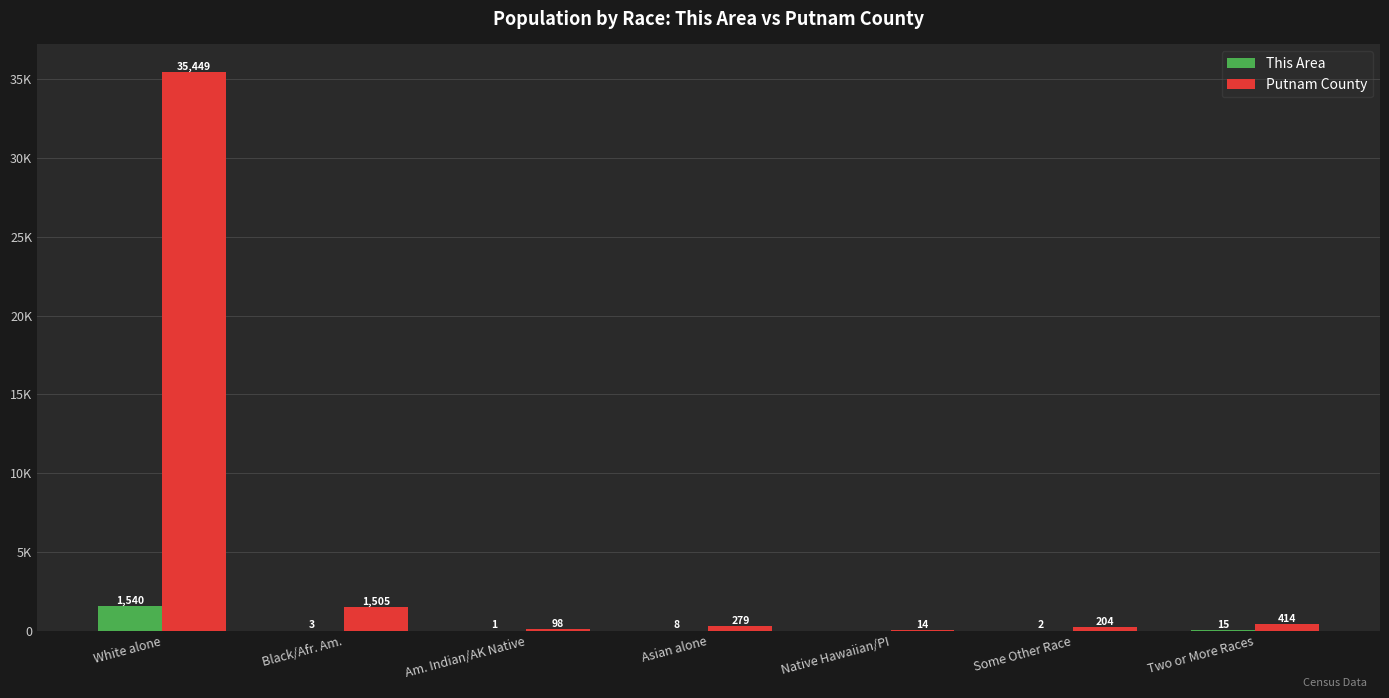

Are the bars horizontal?

No